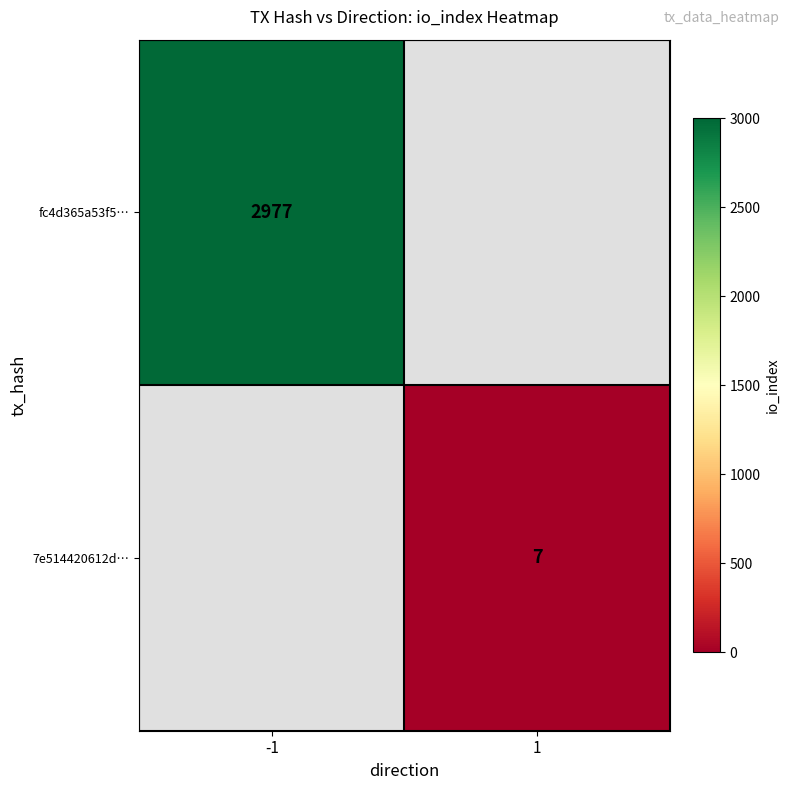

Which label corresponds to the smallest value in the chart?

1